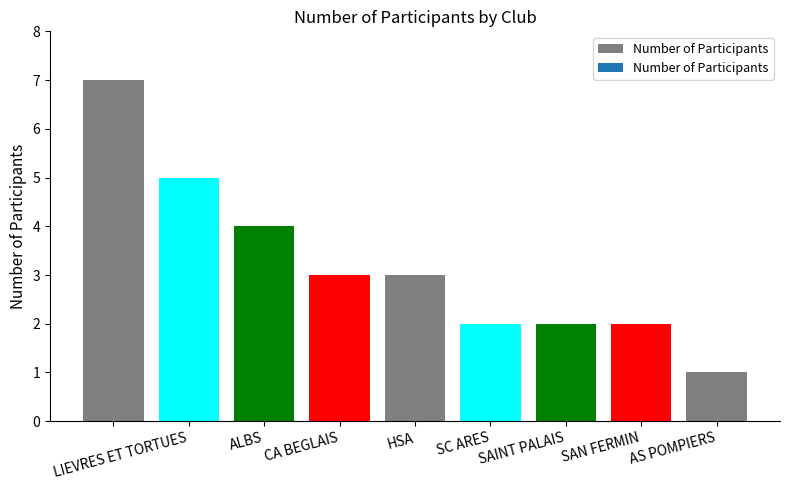

What is the sum of all values?

29